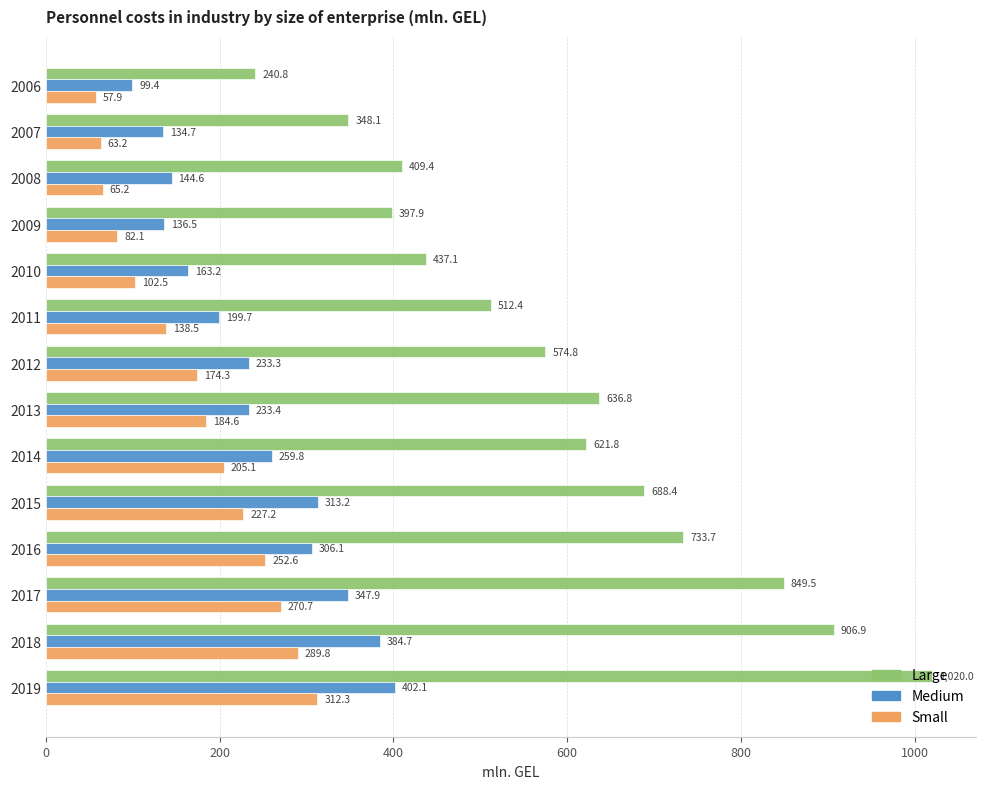

Where is Medium nearest to the value 250?

2014